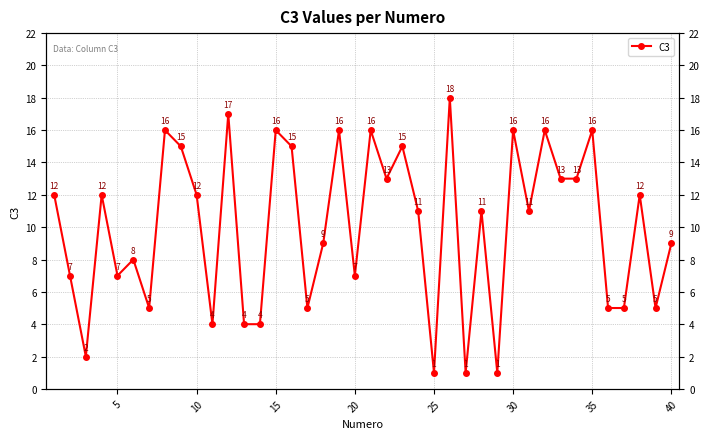

What is the difference between the maximum and second lowest values?

17